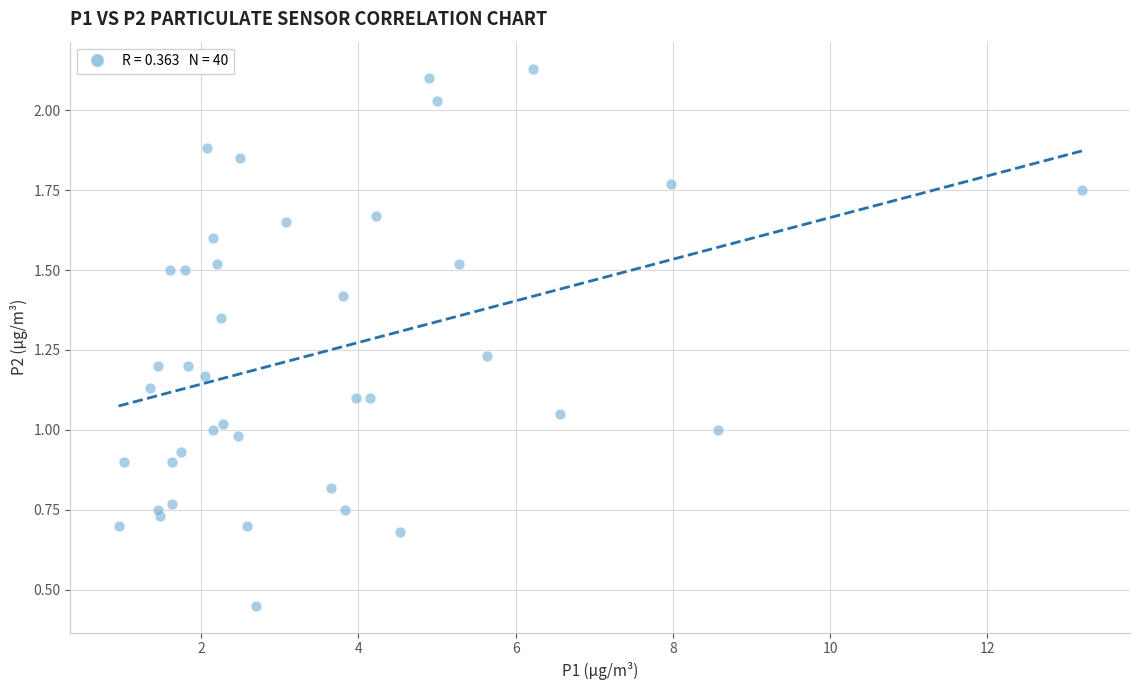

What is the range of X values (max minus min)?

12.2